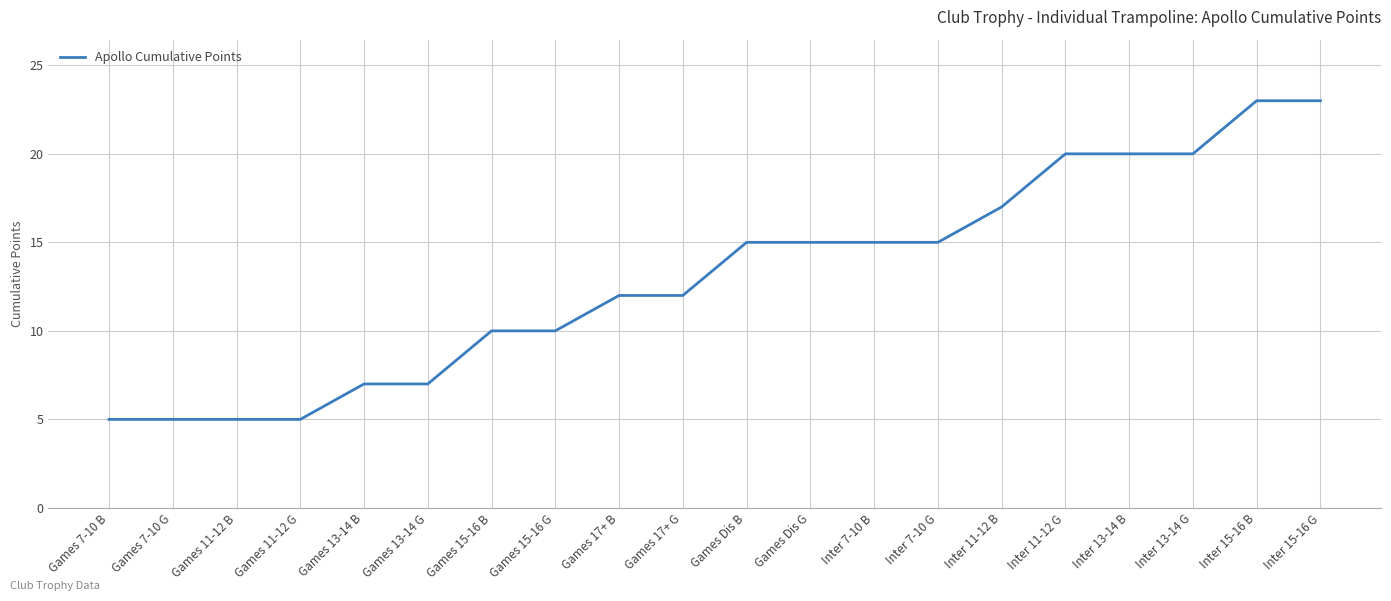

The chart shows a value of 7 at Games 11-12 G. True or false?

False